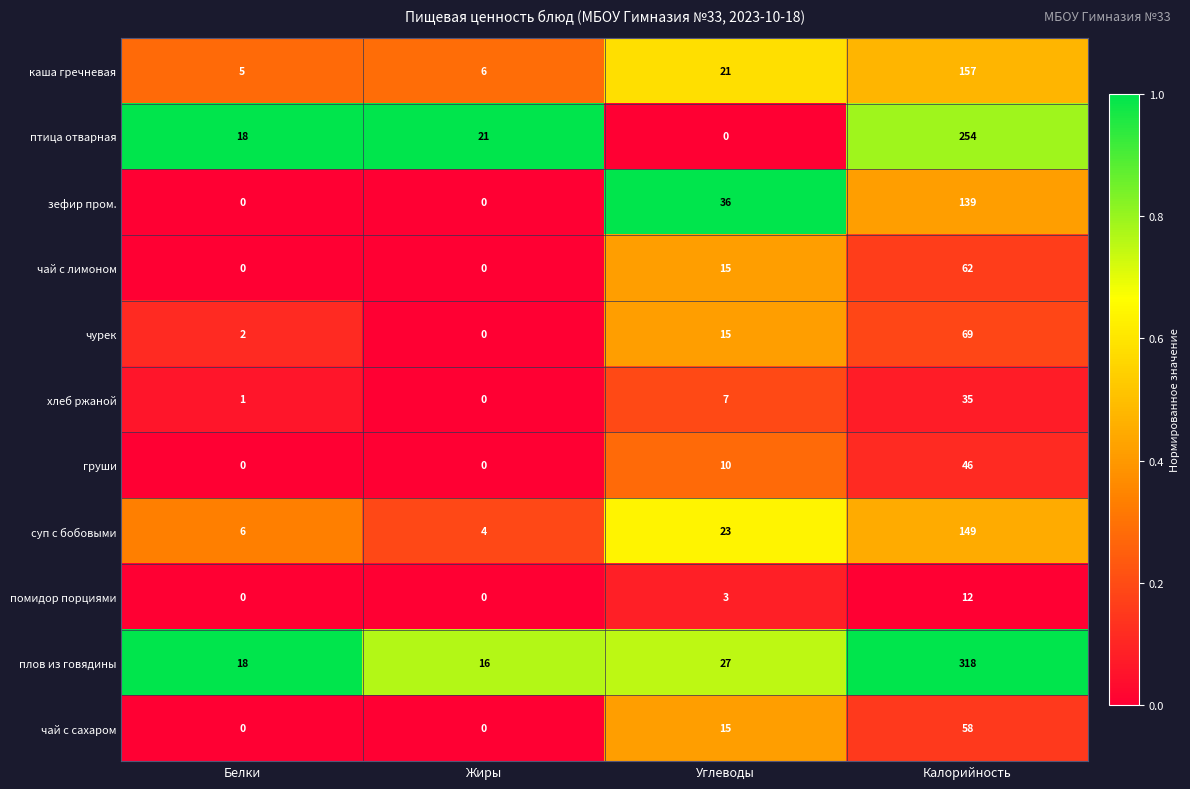

How many data points does each series have?

4